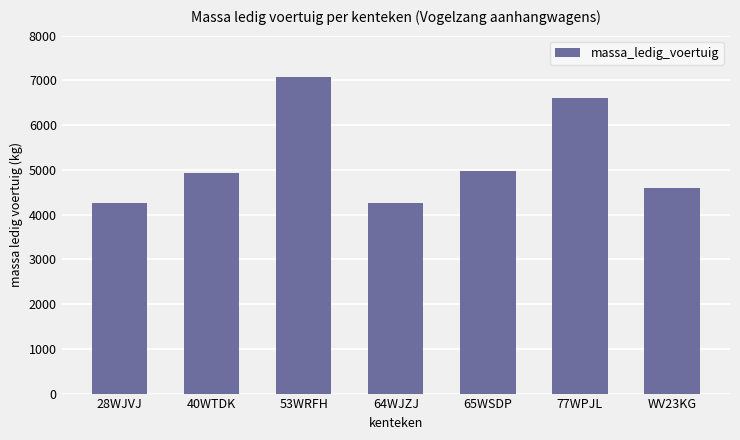

What is the label of the 6th bar from the right?

40WTDK